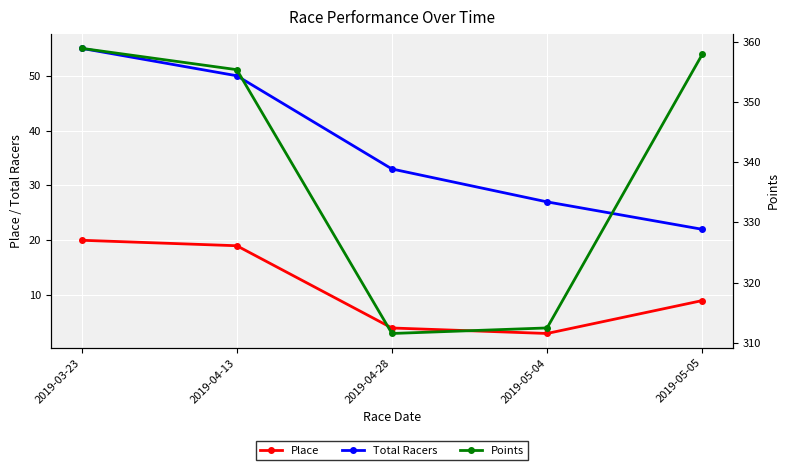

Reading right to left, extract all data points from this chart.

Place: 2019-05-05=9.0	2019-05-04=3.0	2019-04-28=4.0	2019-04-13=19.0	2019-03-23=20.0
Total Racers: 2019-05-05=22.0	2019-05-04=27.0	2019-04-28=33.0	2019-04-13=50.0	2019-03-23=55.0
Points: 2019-05-05=357.9	2019-05-04=312.5	2019-04-28=311.6	2019-04-13=355.3	2019-03-23=358.9